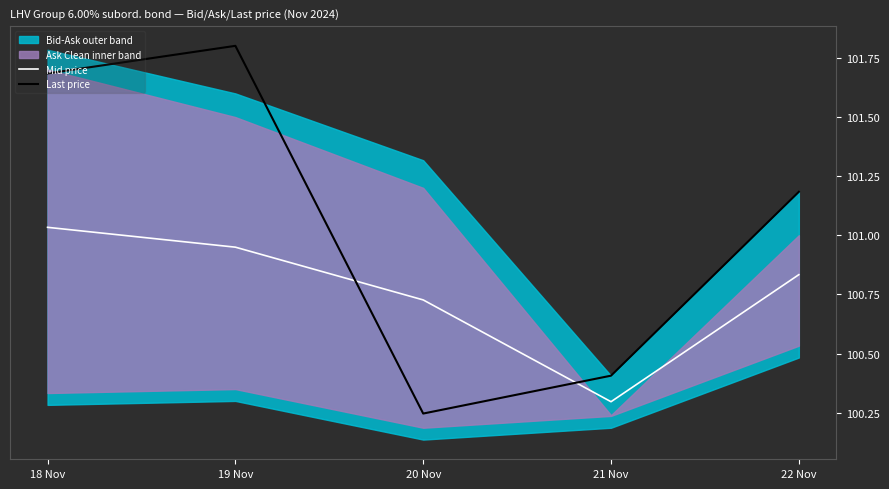

At which label is Mid price closest to 100?

21 Nov